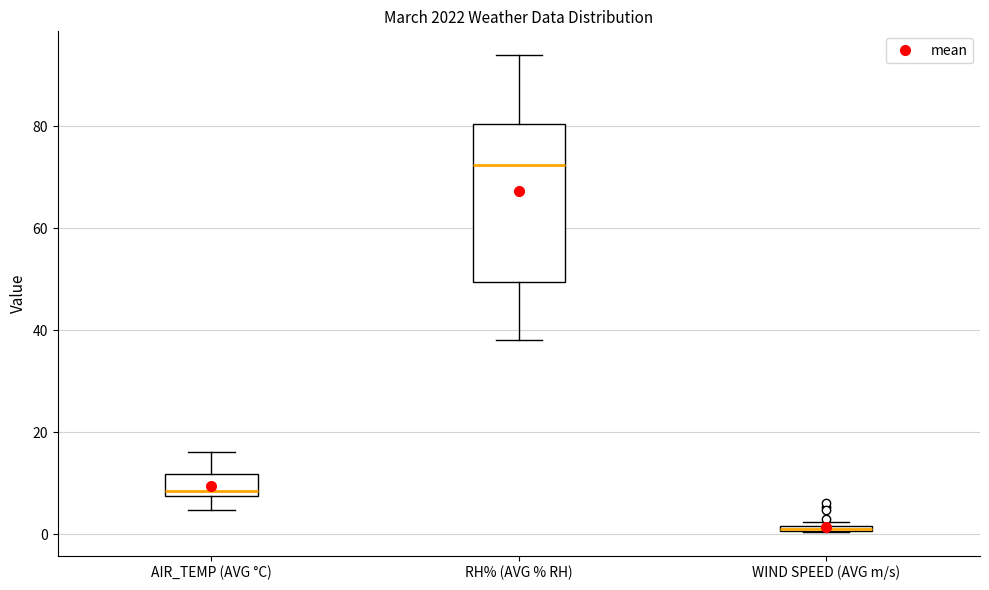

Comparing the boxes themselves (not the whiskers), which one is the tallest?

RH% (AVG % RH)